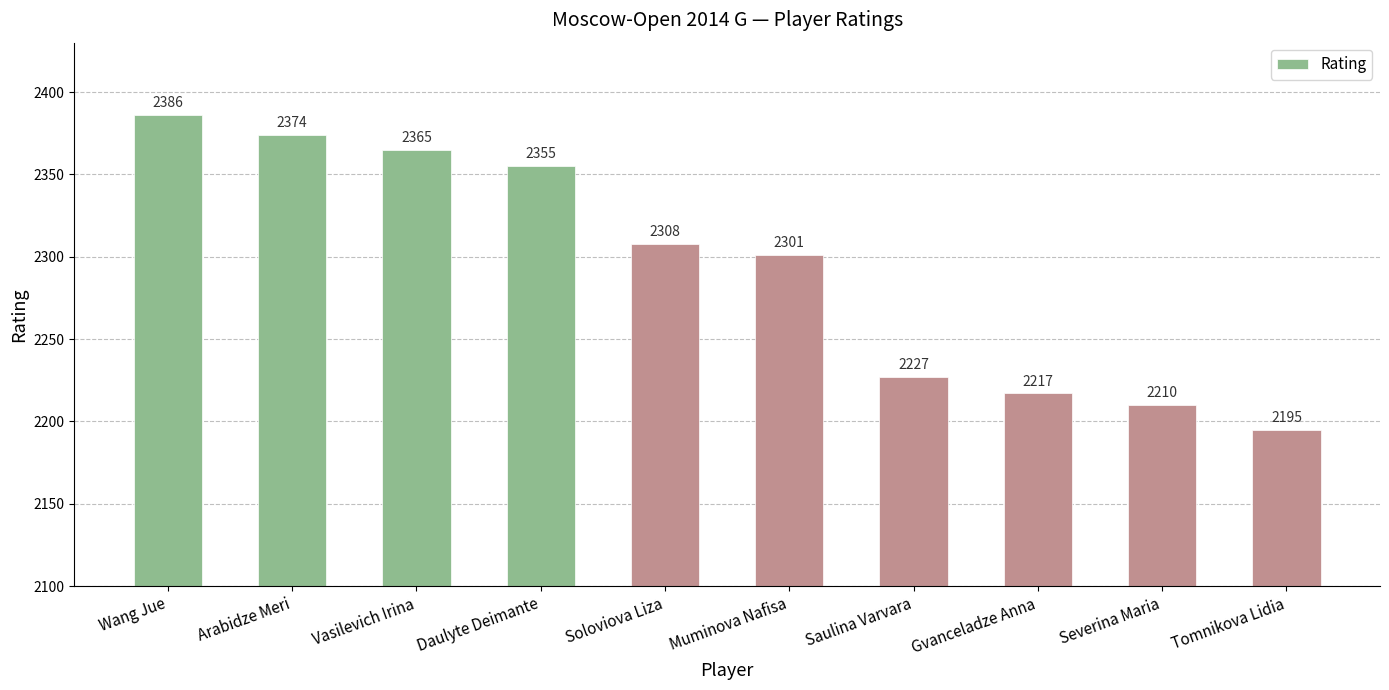

Where is the data nearest to the value 2290?

Muminova Nafisa